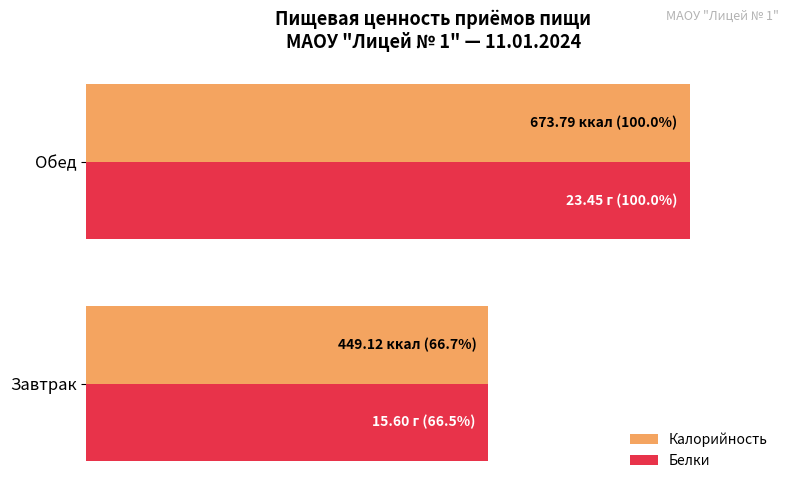

What is the value of the Белки bar at the 2nd from the left?

100.0